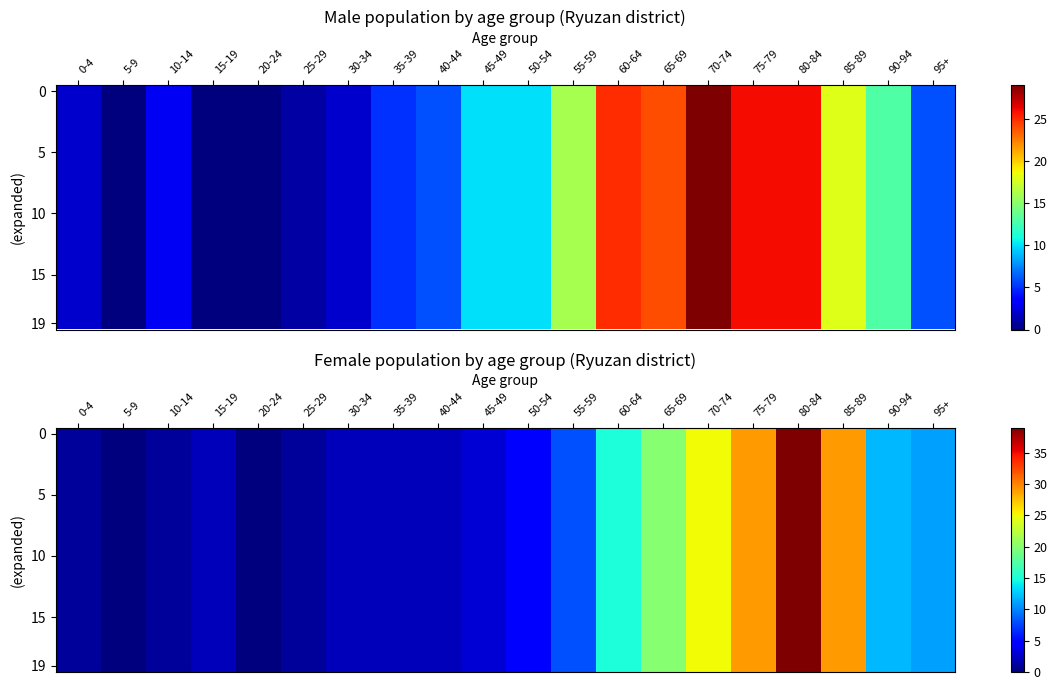

The value of 0 at 90-94 is 12. True or false?

True